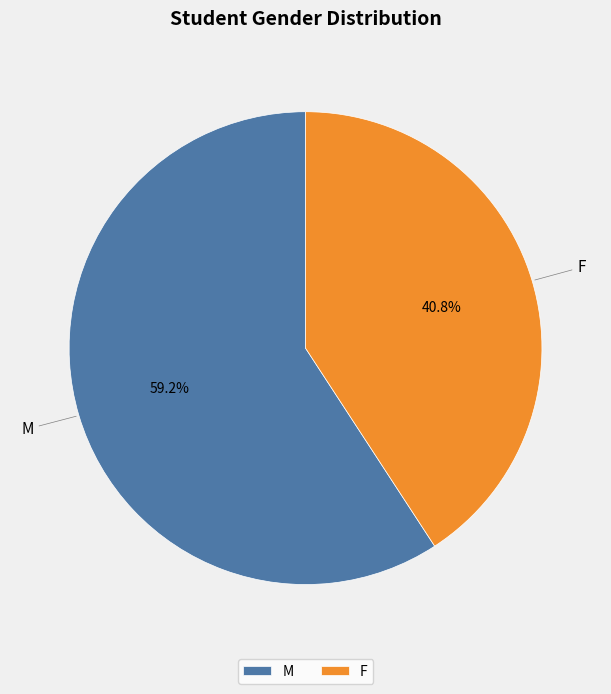

The F slice represents 55% of the pie. True or false?

False